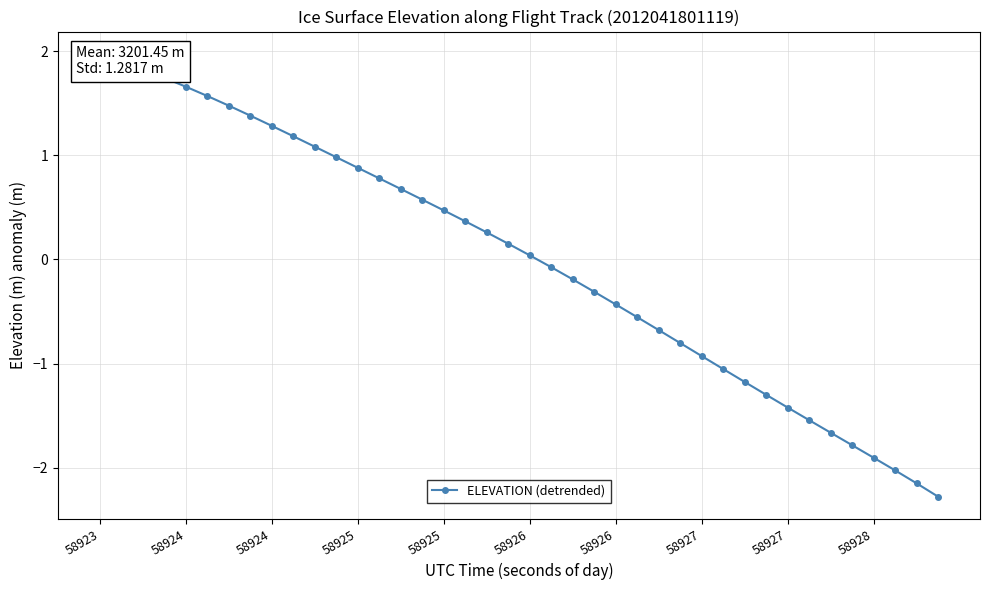

How many values are above zero?

21